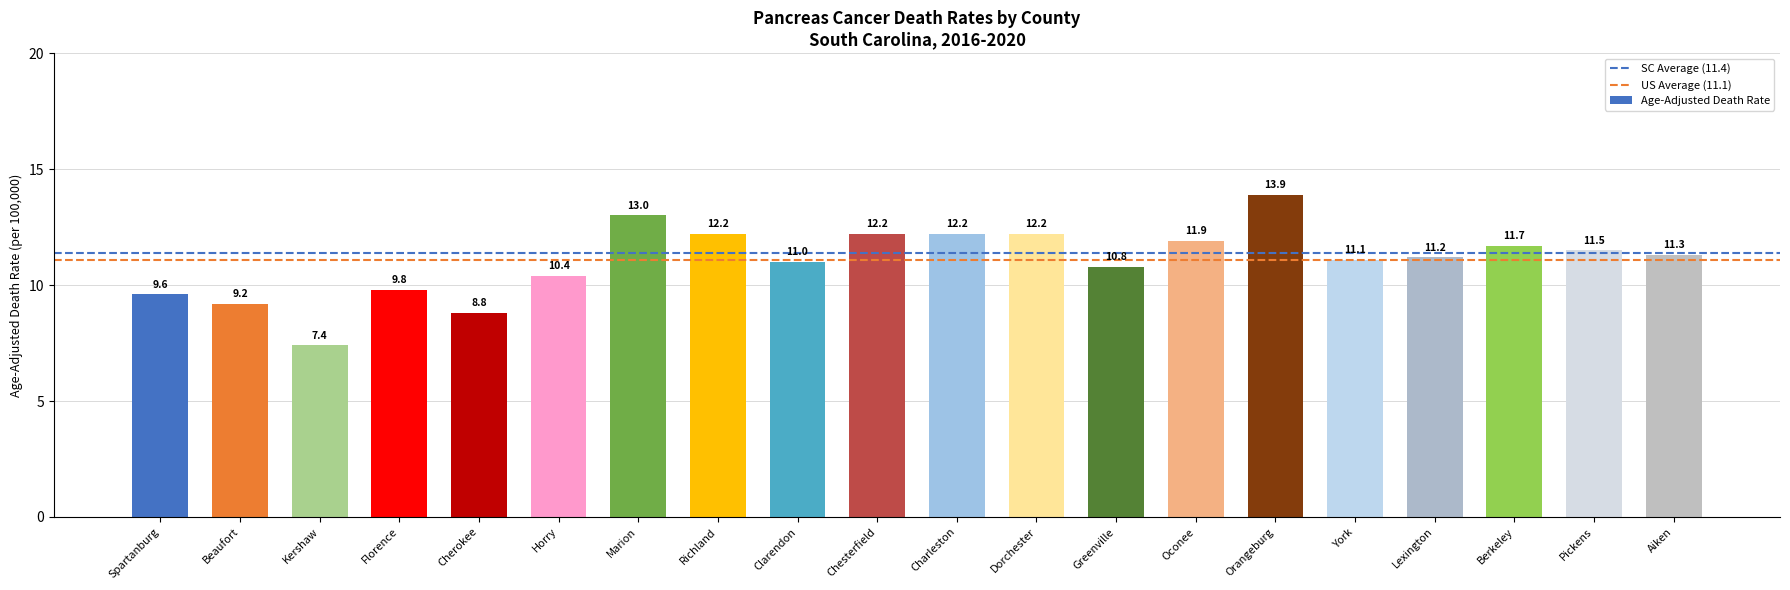

The value at Berkeley is 11.7. True or false?

True